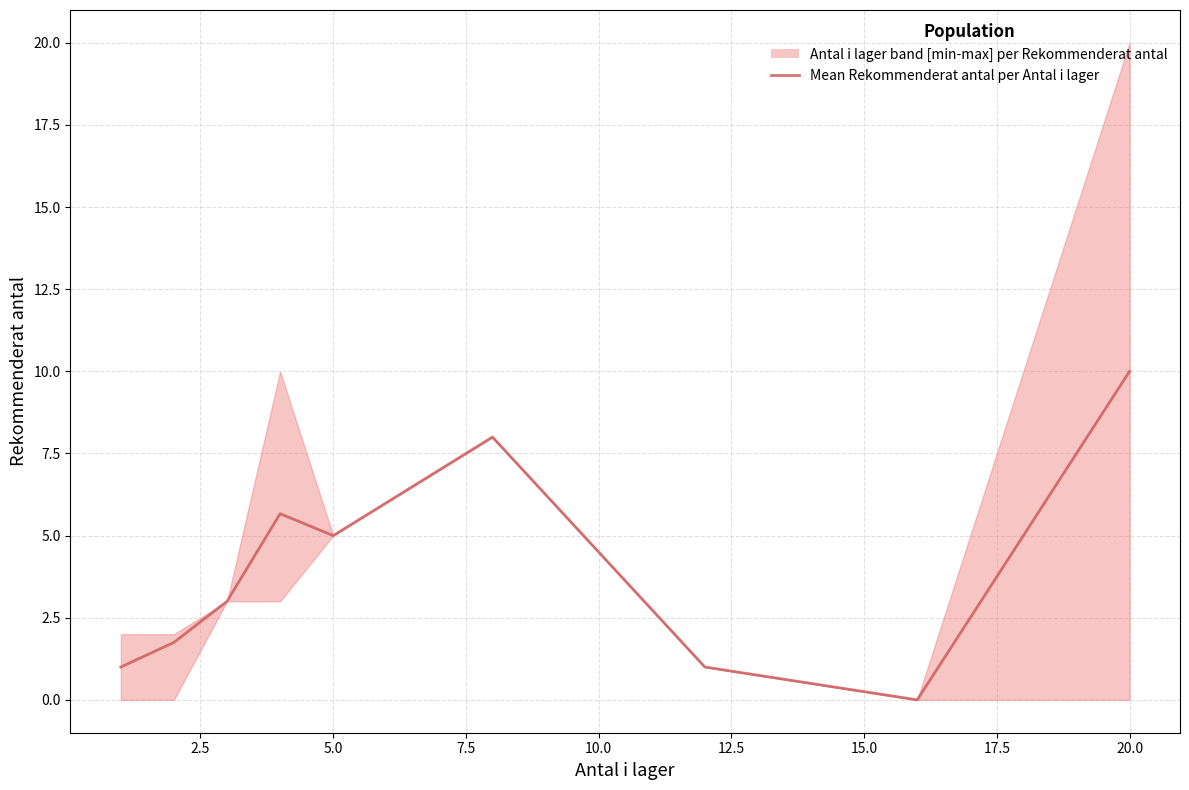

What is the change in value from 17.5 to 22.5?

+9.0